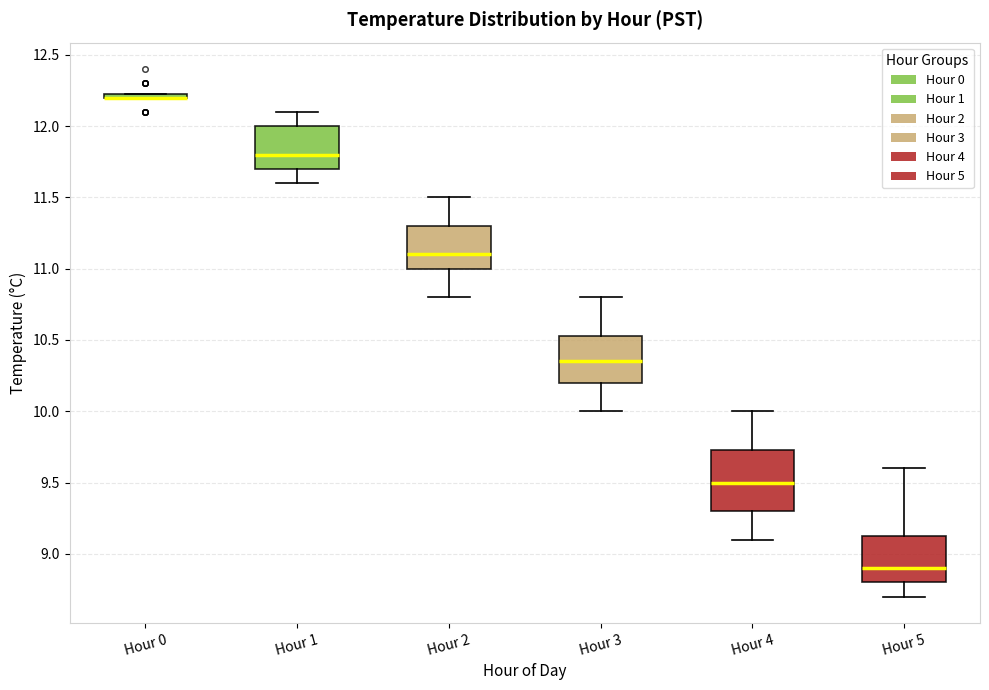

Comparing the boxes themselves (not the whiskers), which one is the tallest?

Hour 4